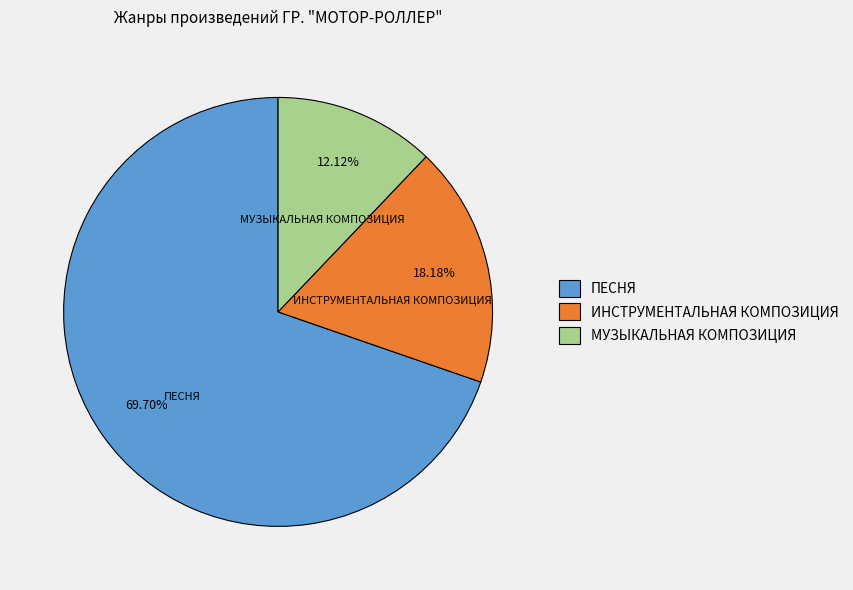

What is the total percentage of ПЕСНЯ and ИНСТРУМЕНТАЛЬНАЯ КОМПОЗИЦИЯ?

87.9%